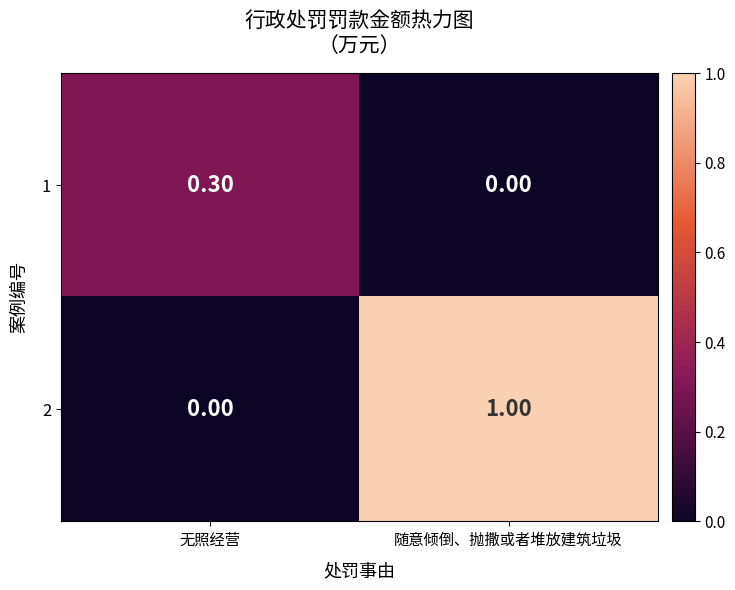

What is the total value across all series at 无照经营?

0.3